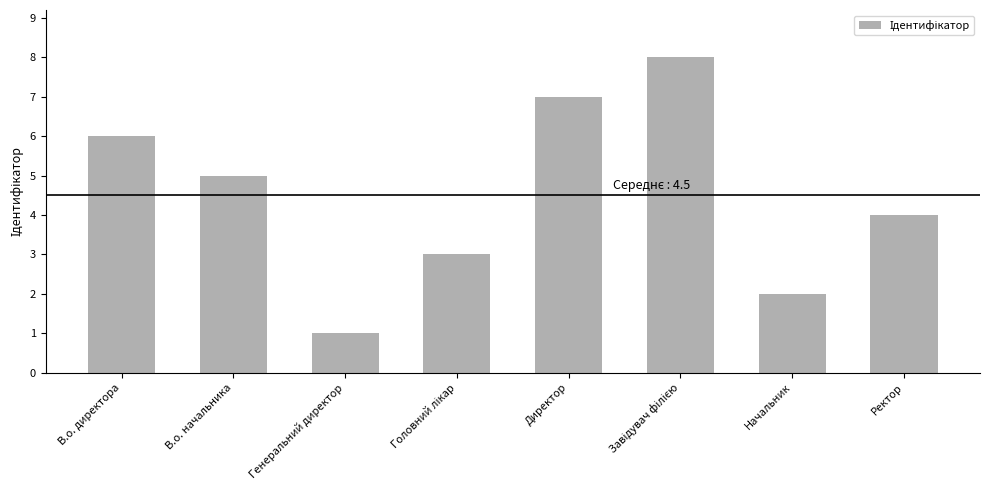

Which label corresponds to the smallest value in the chart?

Генеральний директор